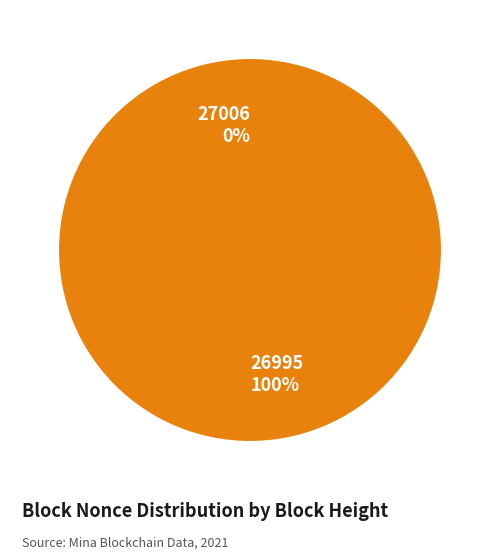

How many slices are in this pie chart?

2